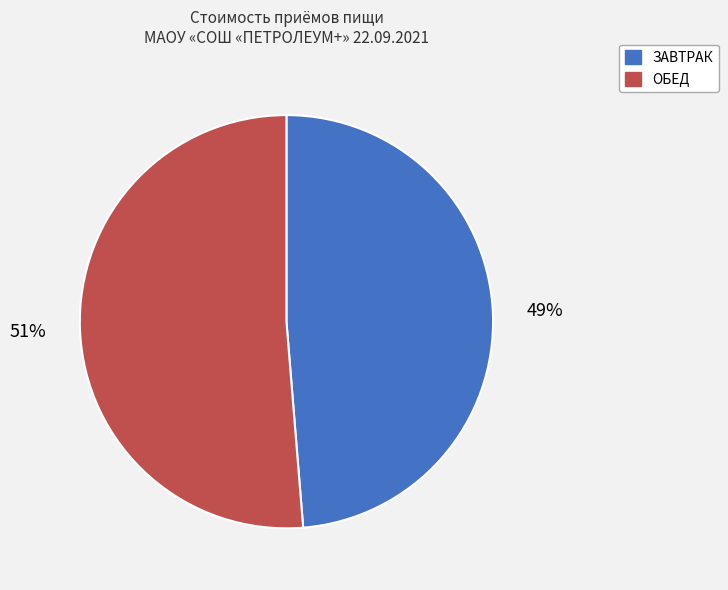

To the nearest percent, what is the average slice percentage?

50%